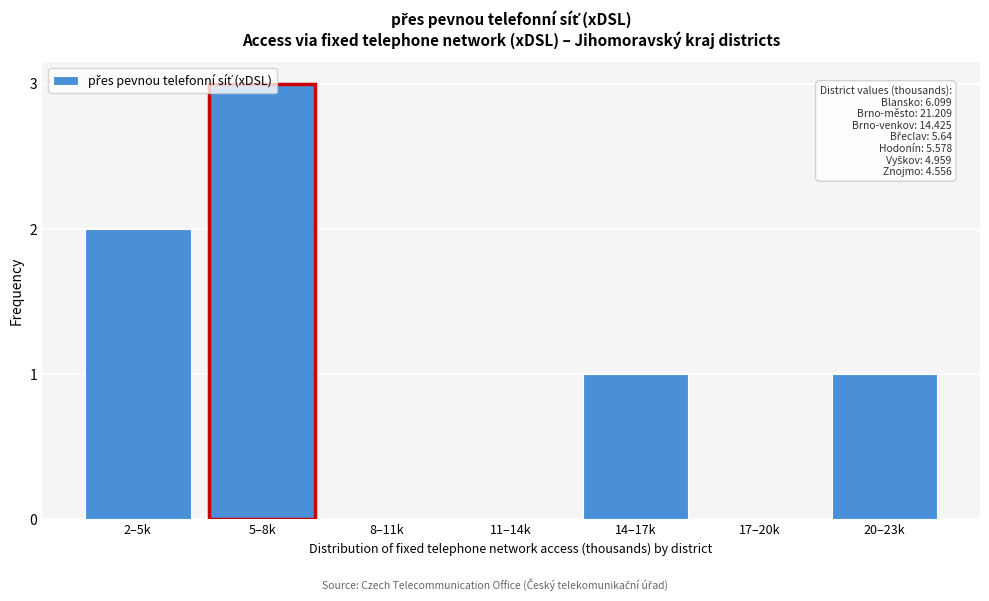

Which label corresponds to the largest value in the chart?

5–8k